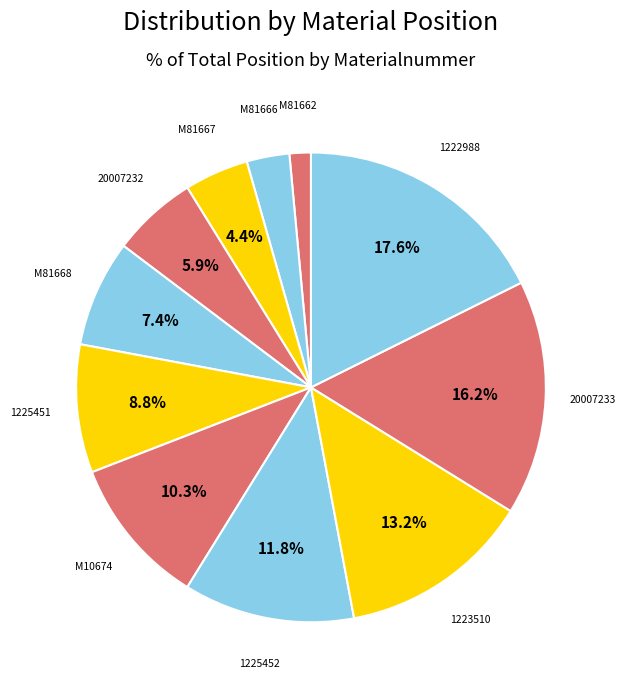

What is the ratio of the value at M81667 to the value at 1225451?

0.5